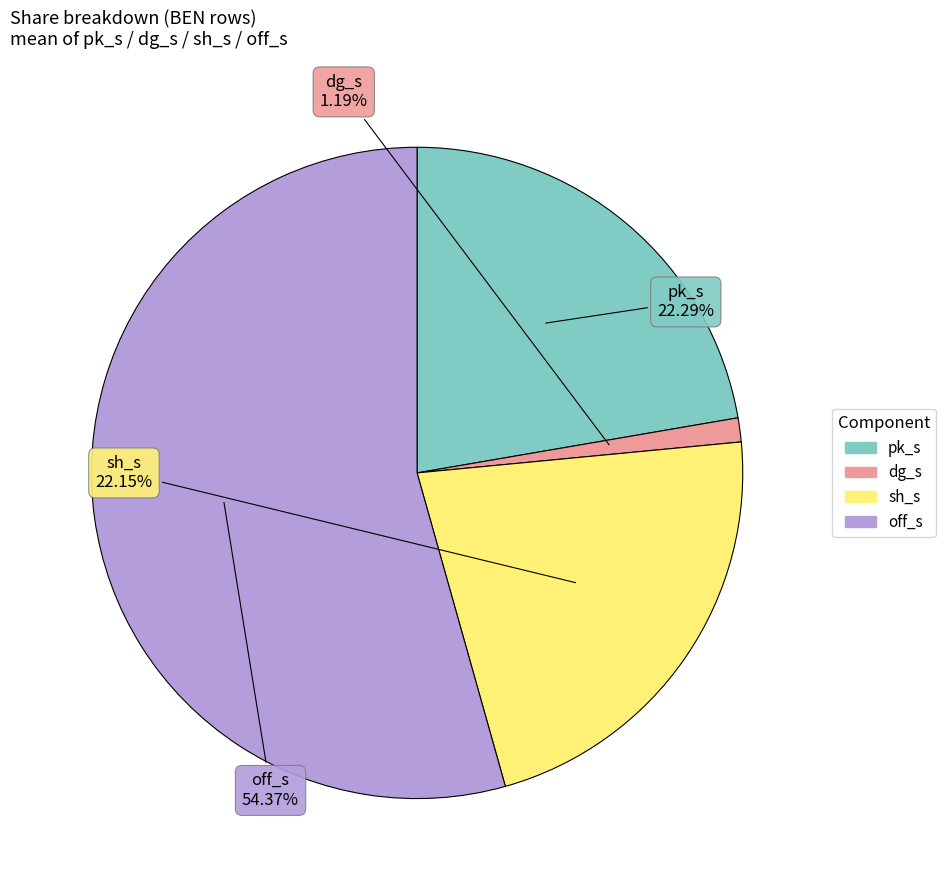

Does any single category account for the majority?

Yes